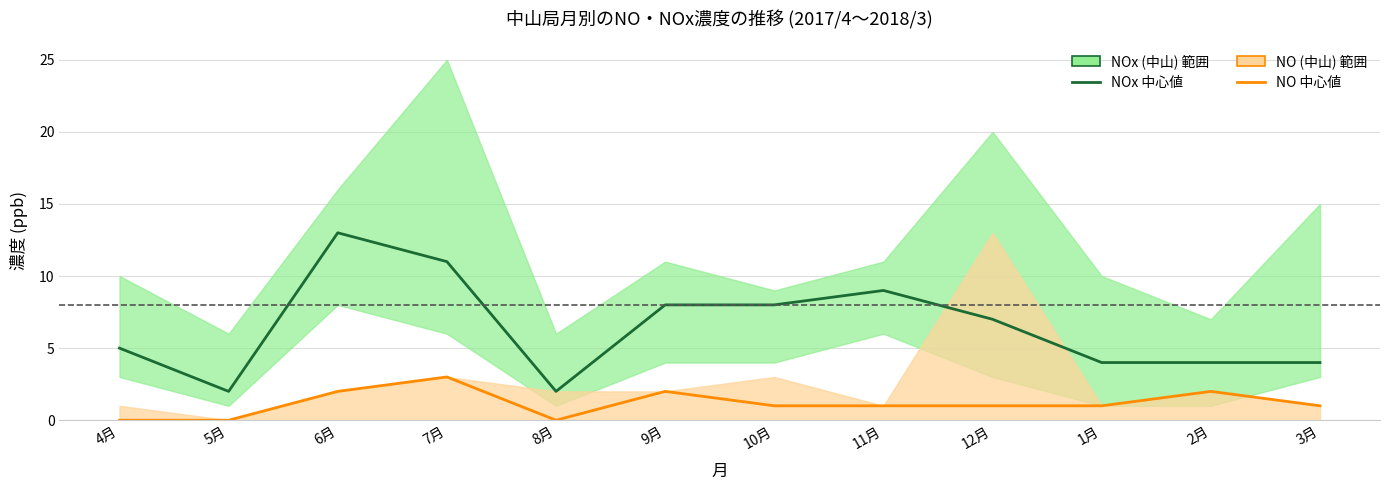

Reading left to right, what are all the values shown in this chart?

NOx (中山): 4月=5	5月=2	6月=13	7月=11	8月=2	9月=8	10月=8	11月=9	12月=7	1月=4	2月=4	3月=4
NO (中山): 4月=0	5月=0	6月=2	7月=3	8月=0	9月=2	10月=1	11月=1	12月=1	1月=1	2月=2	3月=1